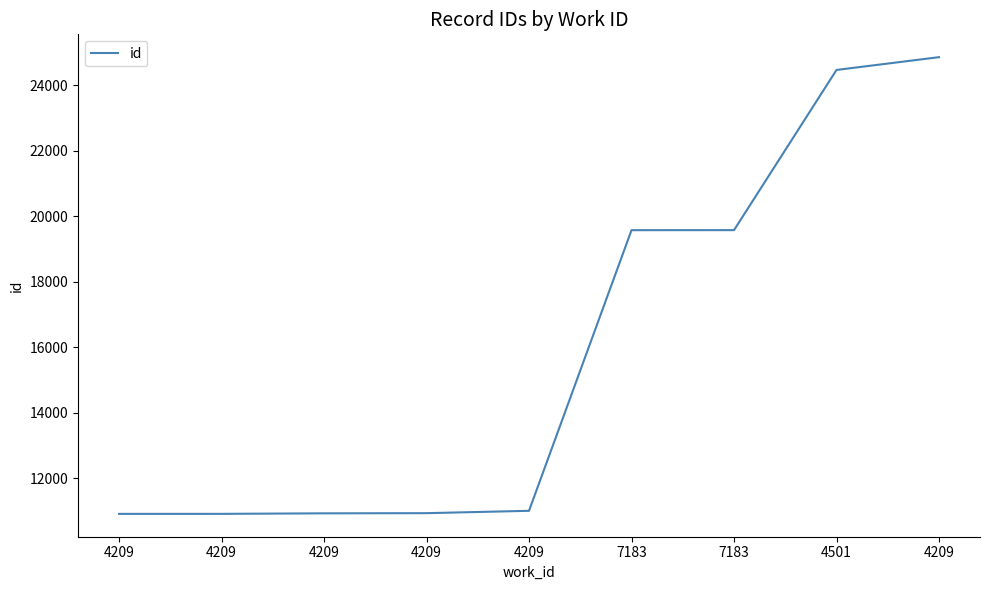

What is the label of the 7th point from the left?

7183